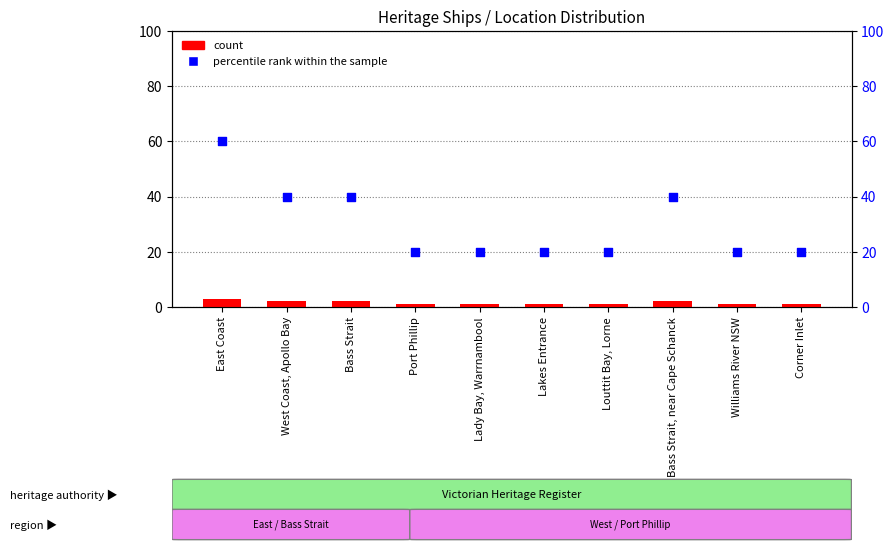

At which category is the sum across all series the highest?

East Coast